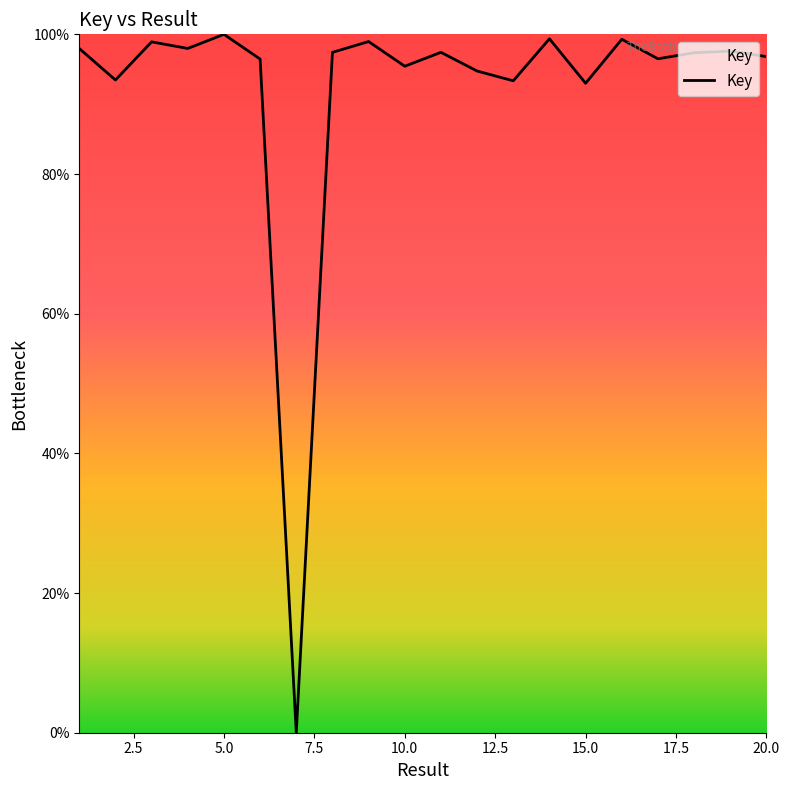

How many lines are shown in the chart?

1